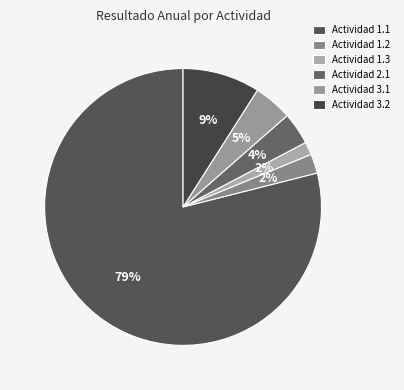

To the nearest percent, what is the average slice percentage?

17%